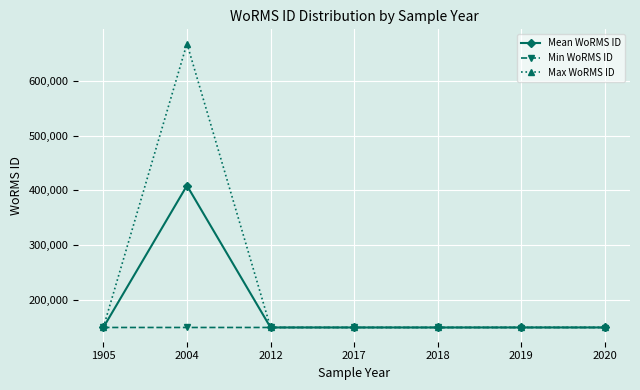

Which series has the largest range (max minus min)?

Max WoRMS ID